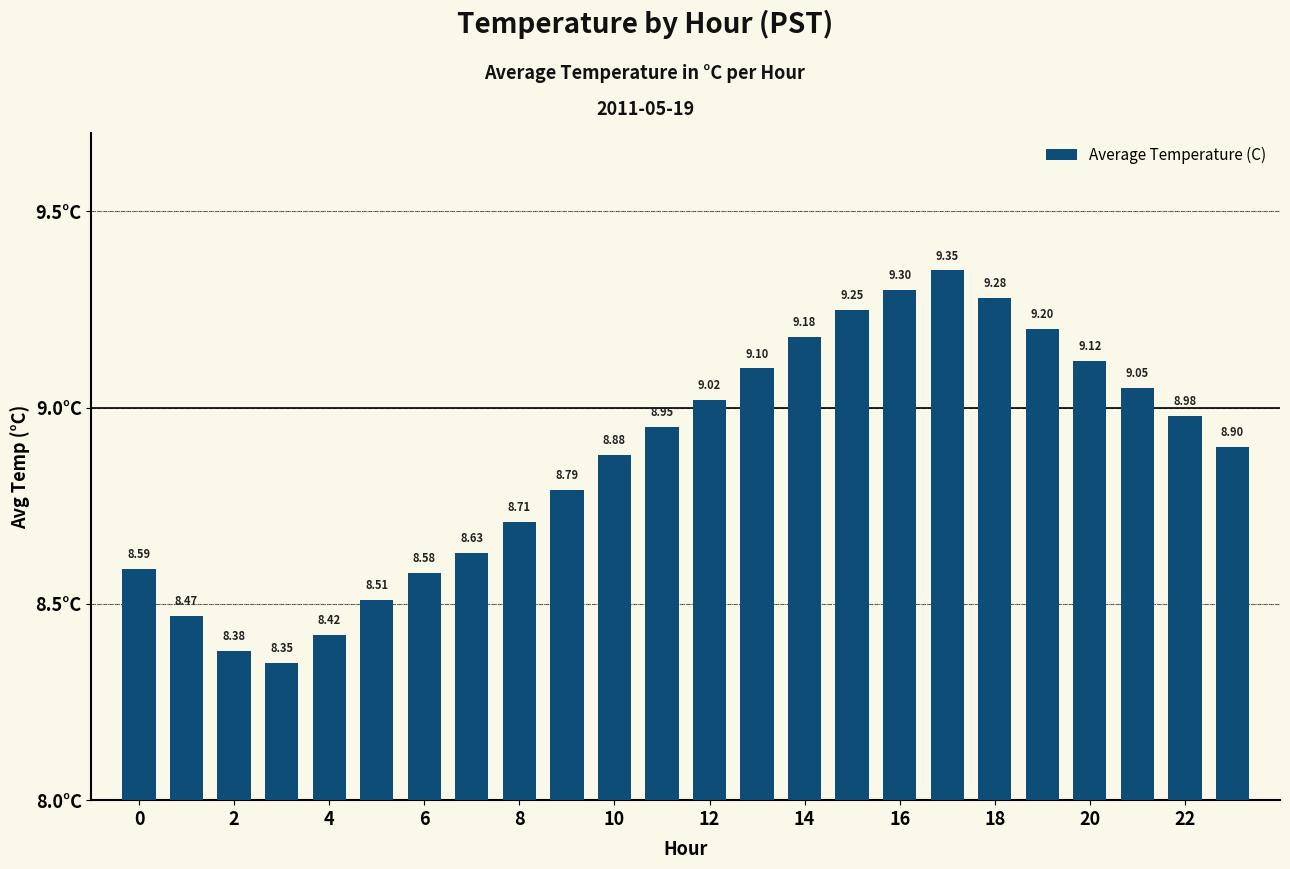

What is the average value?

8.9